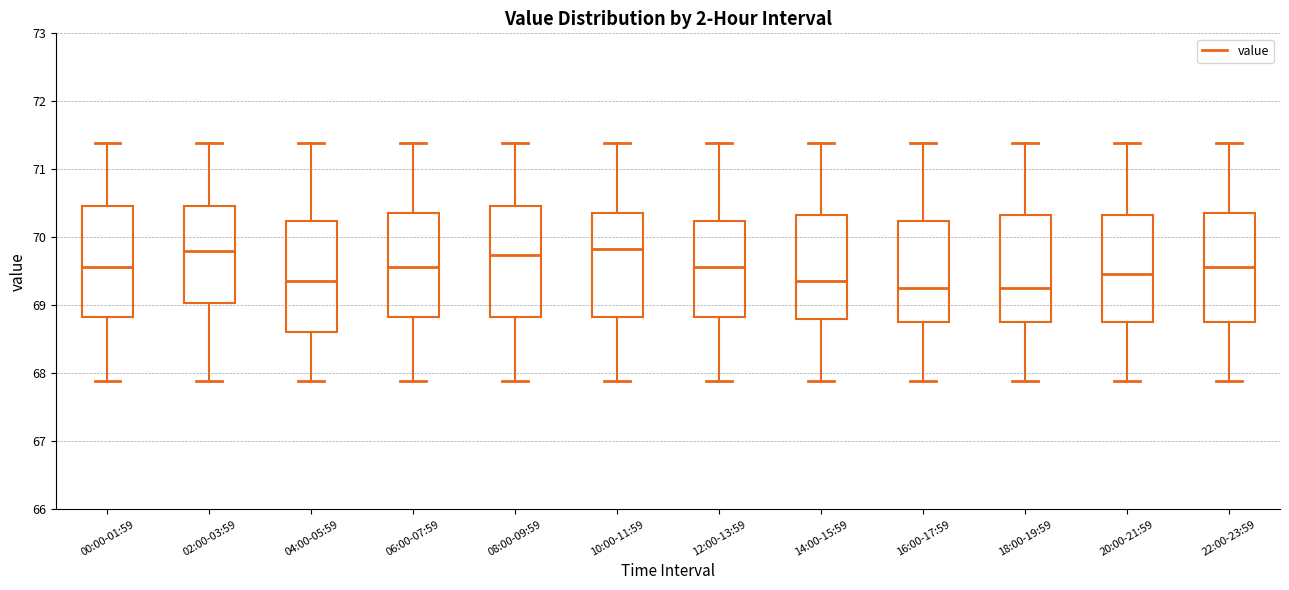

Reading left to right, read every box against the y-axis: the position of its median line, the range the box covers, and the ends of its whiskers. The values are not printed on the chart, so give them approximately, as read against the axis.

00:00-01:59: median 69.6, box 68.8 to 70.5, whiskers 67.9 to 71.4
02:00-03:59: median 69.8, box 69.0 to 70.5, whiskers 67.9 to 71.4
04:00-05:59: median 69.4, box 68.6 to 70.2, whiskers 67.9 to 71.4
06:00-07:59: median 69.6, box 68.8 to 70.4, whiskers 67.9 to 71.4
08:00-09:59: median 69.7, box 68.8 to 70.5, whiskers 67.9 to 71.4
10:00-11:59: median 69.8, box 68.8 to 70.4, whiskers 67.9 to 71.4
12:00-13:59: median 69.6, box 68.8 to 70.2, whiskers 67.9 to 71.4
14:00-15:59: median 69.4, box 68.8 to 70.3, whiskers 67.9 to 71.4
16:00-17:59: median 69.3, box 68.8 to 70.2, whiskers 67.9 to 71.4
18:00-19:59: median 69.3, box 68.8 to 70.3, whiskers 67.9 to 71.4
20:00-21:59: median 69.5, box 68.8 to 70.3, whiskers 67.9 to 71.4
22:00-23:59: median 69.6, box 68.8 to 70.4, whiskers 67.9 to 71.4